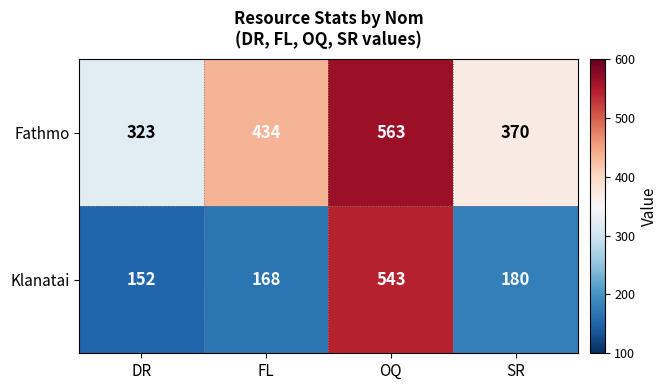

Reading right to left, transcribe all the data shown in this chart.

Fathmo: 370	563	434	323
Klanatai: 180	543	168	152